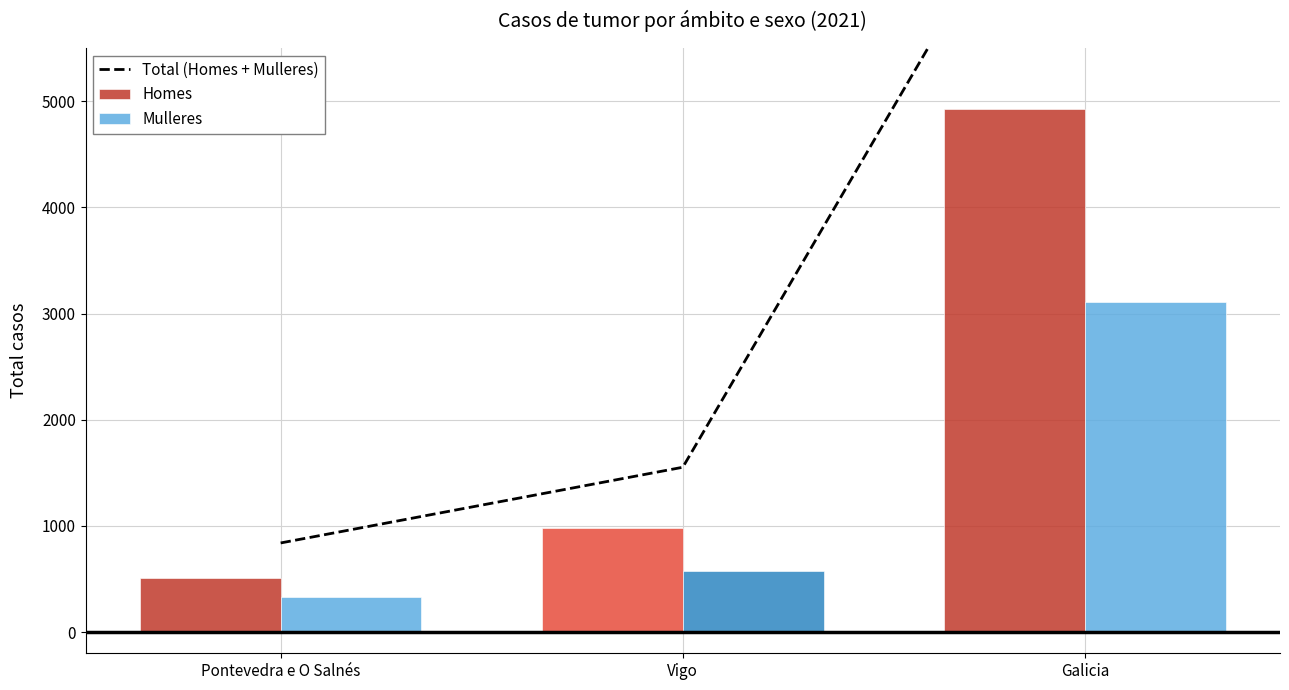

Which has a higher value, Vigo or Pontevedra e O Salnés?

Vigo